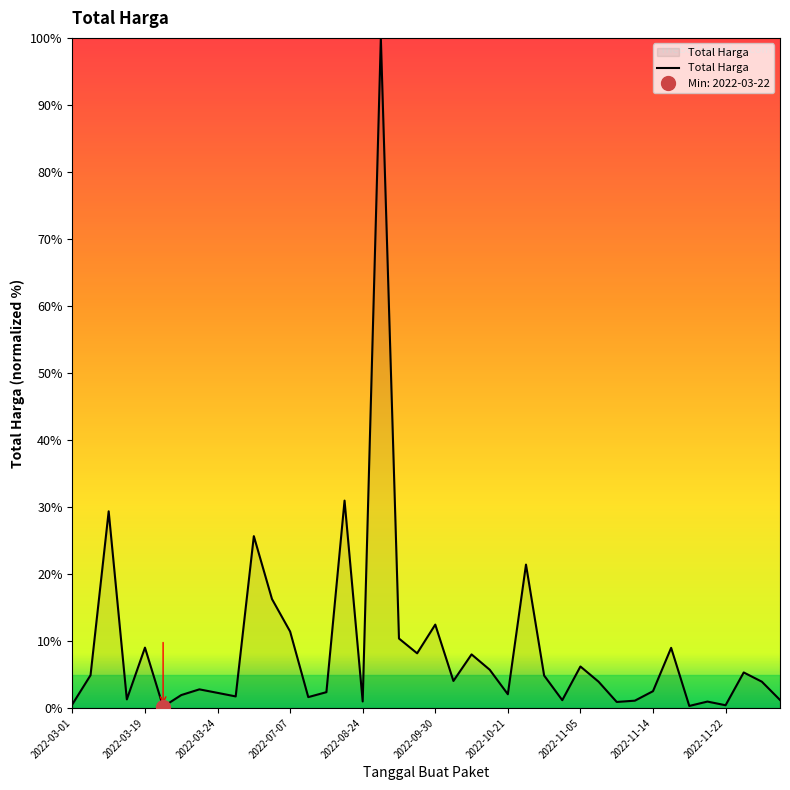

Reading left to right, list all the values displayed in this chart.

0.6	4.9	29.4	1.3	9.0	0.2	1.9	2.8	2.3	1.7	25.6	16.3	11.4	1.6	2.4	31.0	1.0	100.0	10.4	8.2	12.5	4.0	8.0	5.7	2.1	21.4	4.8	1.2	6.2	3.9	0.9	1.1	2.5	9.0	0.3	1.0	0.4	5.3	3.9	1.2